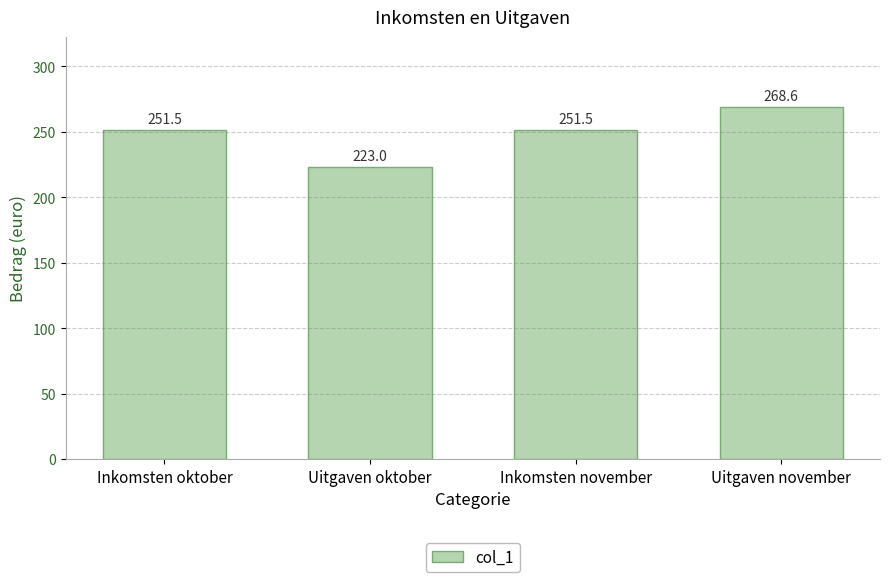

Reading left to right, list all the values displayed in this chart.

Inkomsten oktober=251.5	Uitgaven oktober=223.0	Inkomsten november=251.5	Uitgaven november=268.6